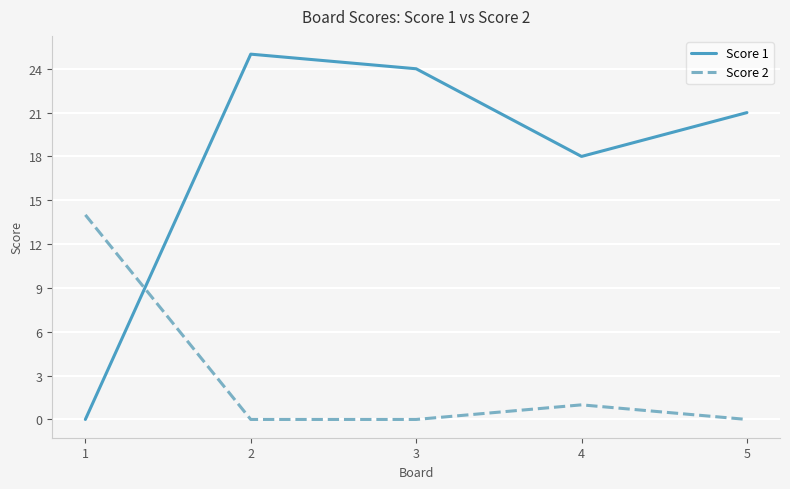

What is the average value of the Score 1 series?

18